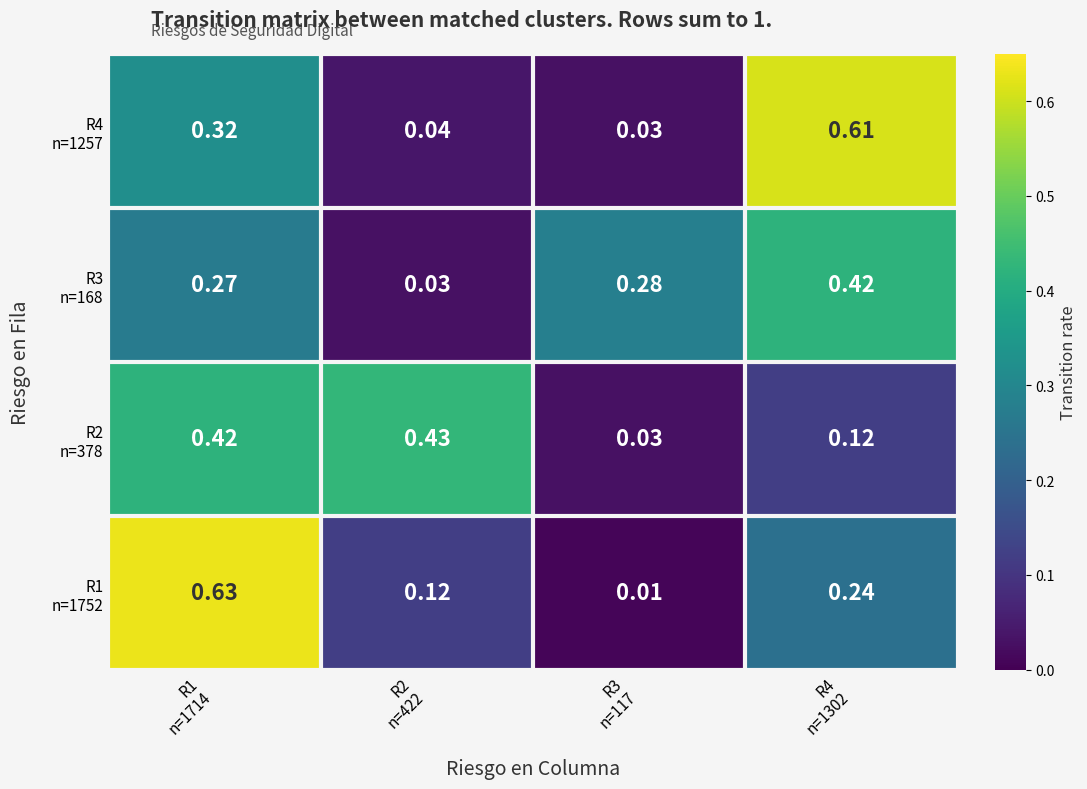

Which label corresponds to the largest value in the chart?

R1
n=1714